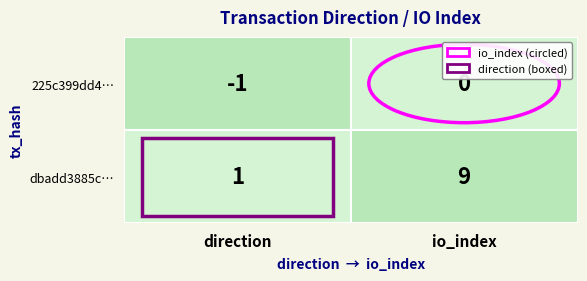

Reading left to right, what are all the values shown in this chart?

225c399dd460a39231838192884bef74ee9a2f0: -1=-1	1=0
dbadd3885c2dc984632063f9534ae5fa39a28fd: -1=1	1=9